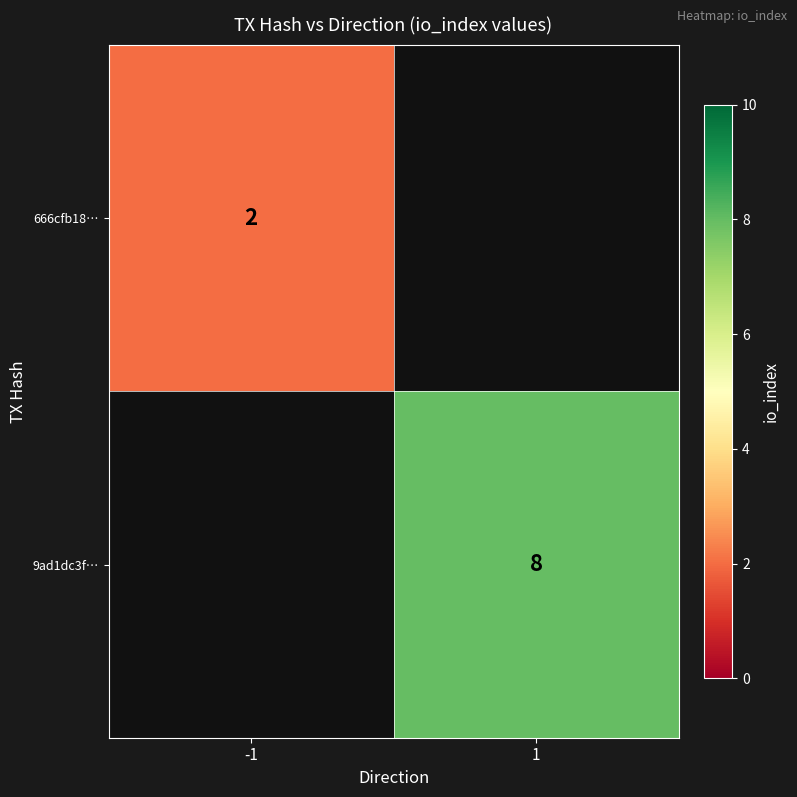

Is it true that 9ad1dc3f… equals 10.5 at 1?

False